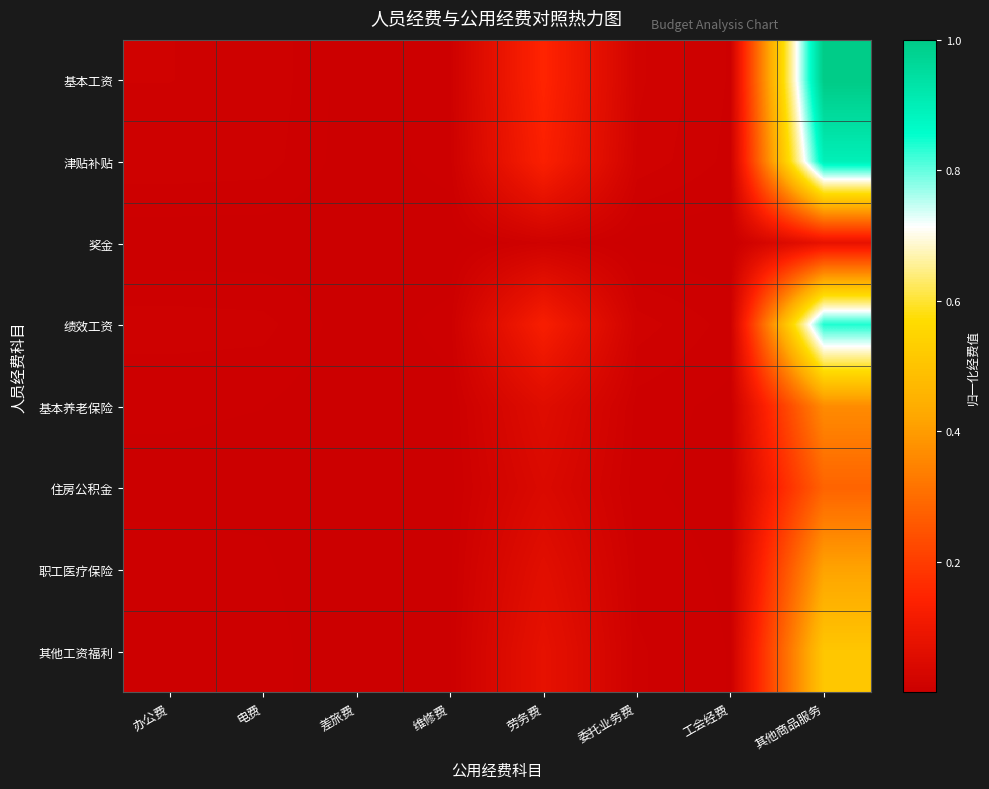

Rank the series by their maximum value, from highest to lowest.

基本工资, 津贴补贴, 绩效工资, 其他工资福利, 职工医疗保险, 基本养老保险, 住房公积金, 奖金